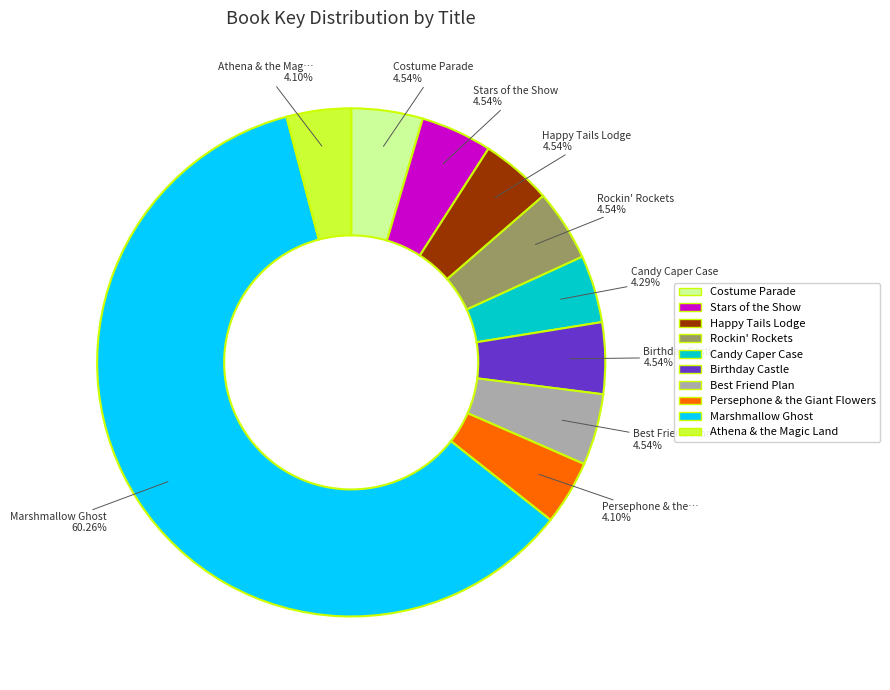

How many segments does this pie chart have?

10